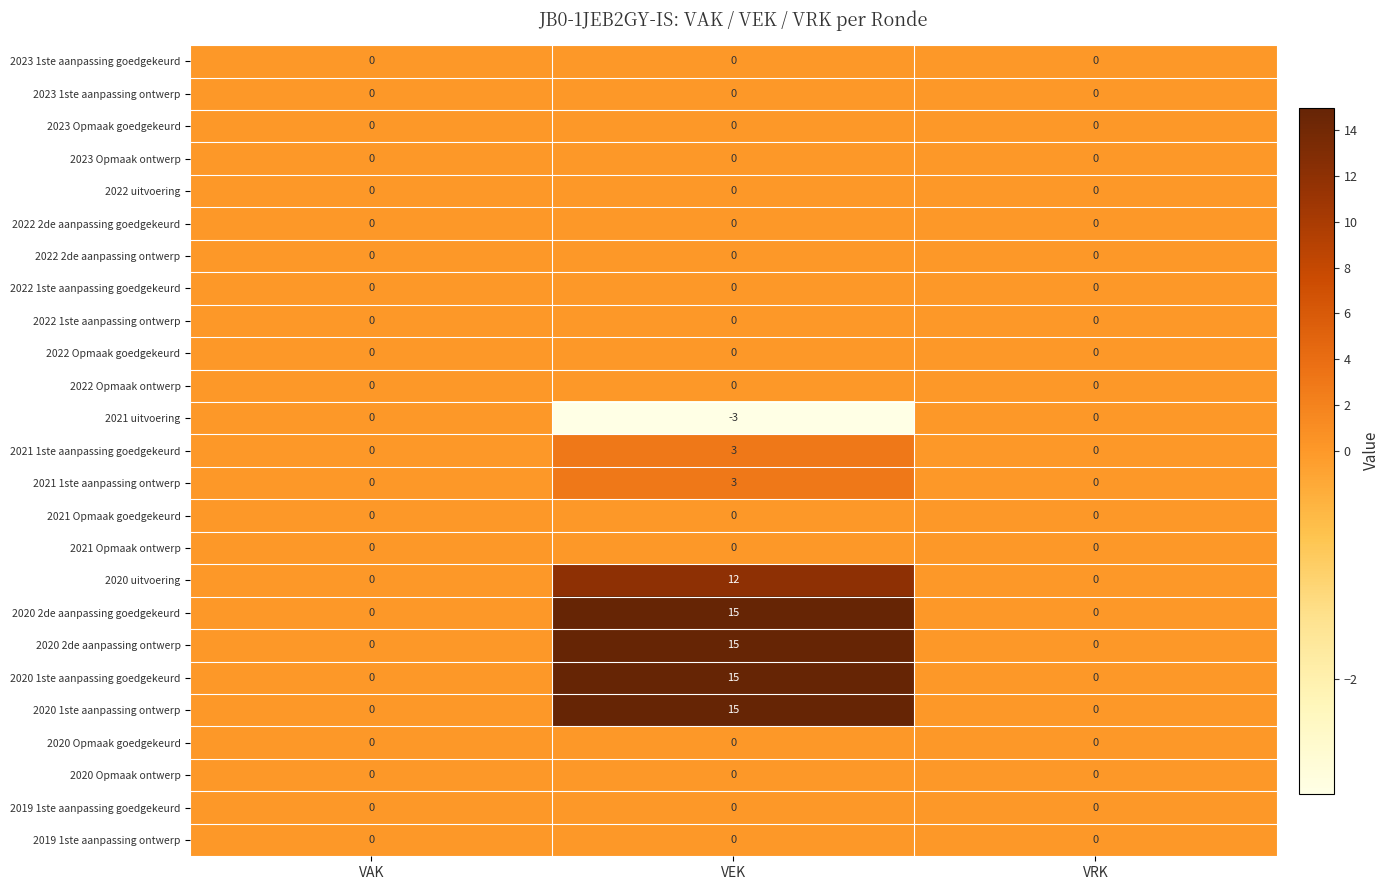

Count the 2021 1ste aanpassing ontwerp values in the range 0 to 3.

3